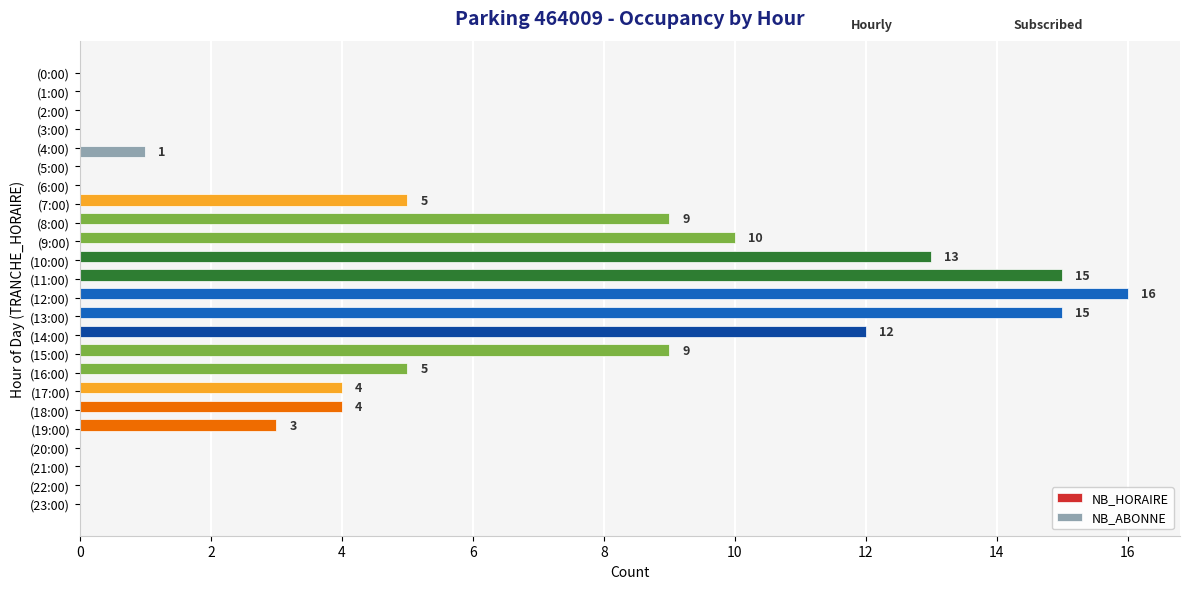

The NB_ABONNE series shows 0 at (22:00). True or false?

True